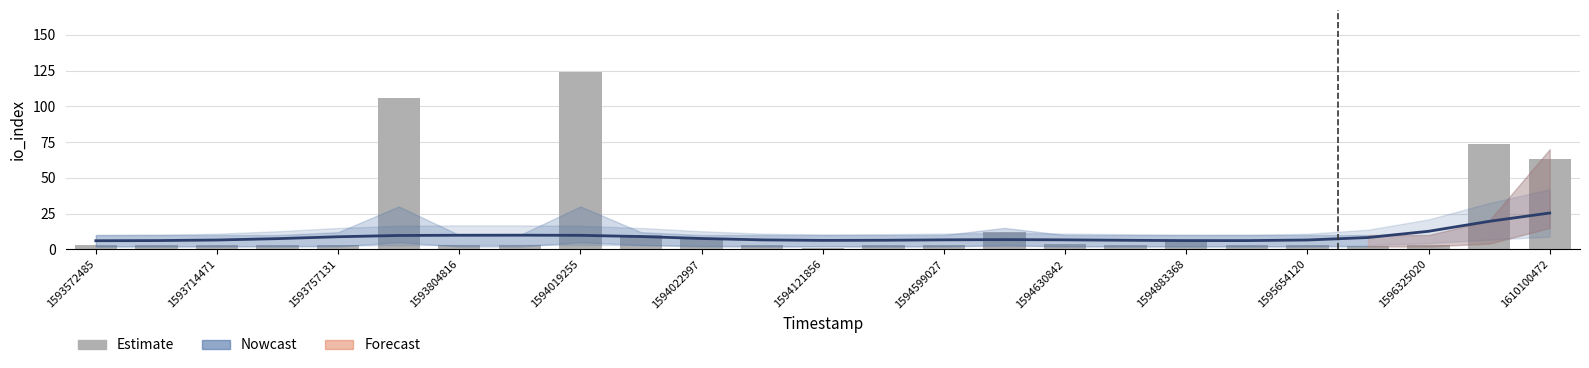

What is the difference between the maximum and minimum values in the Nowcast series?

19.4